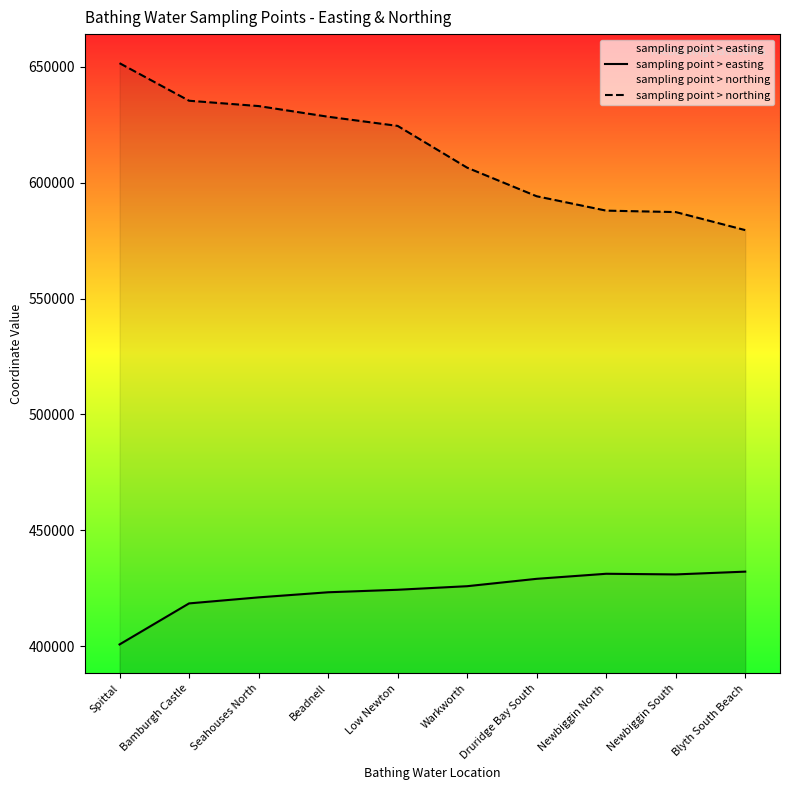

What is the difference between the sampling point > northing values at Seahouses North and Beadnell?

4600